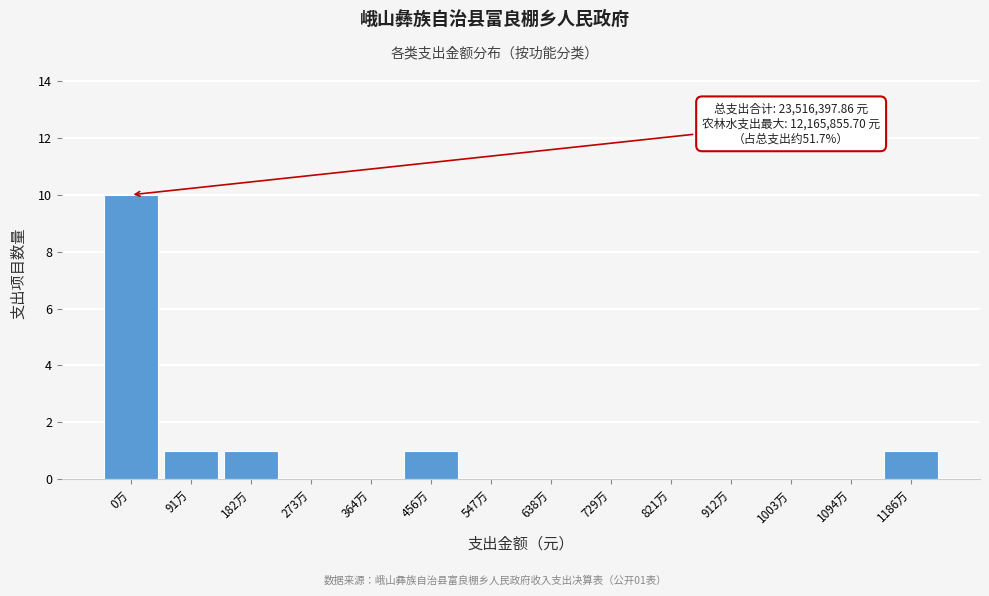

Reading right to left, extract all data points from this chart.

1186万=1	1094万=0	1003万=0	912万=0	821万=0	729万=0	638万=0	547万=0	456万=1	364万=0	273万=0	182万=1	91万=1	0万=10